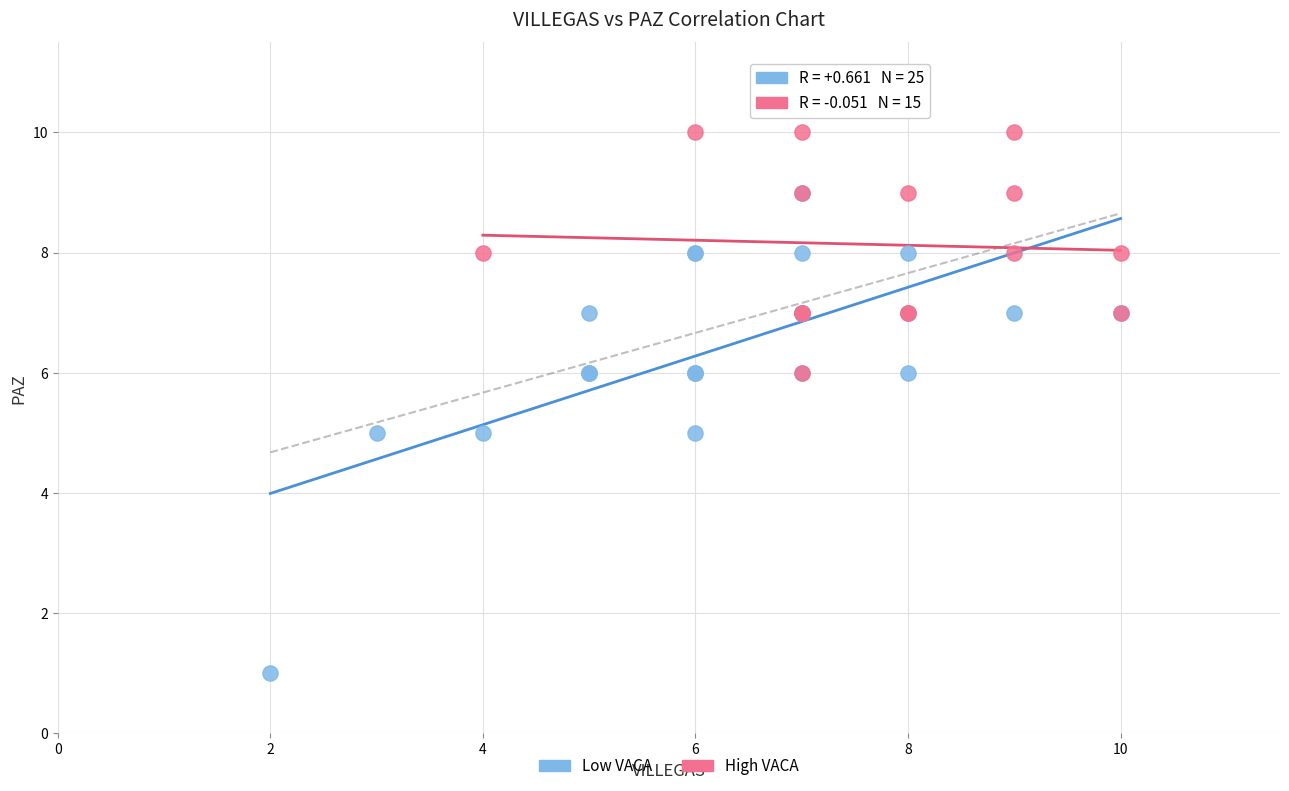

Which series contains the lowest Y value?

Low VACA